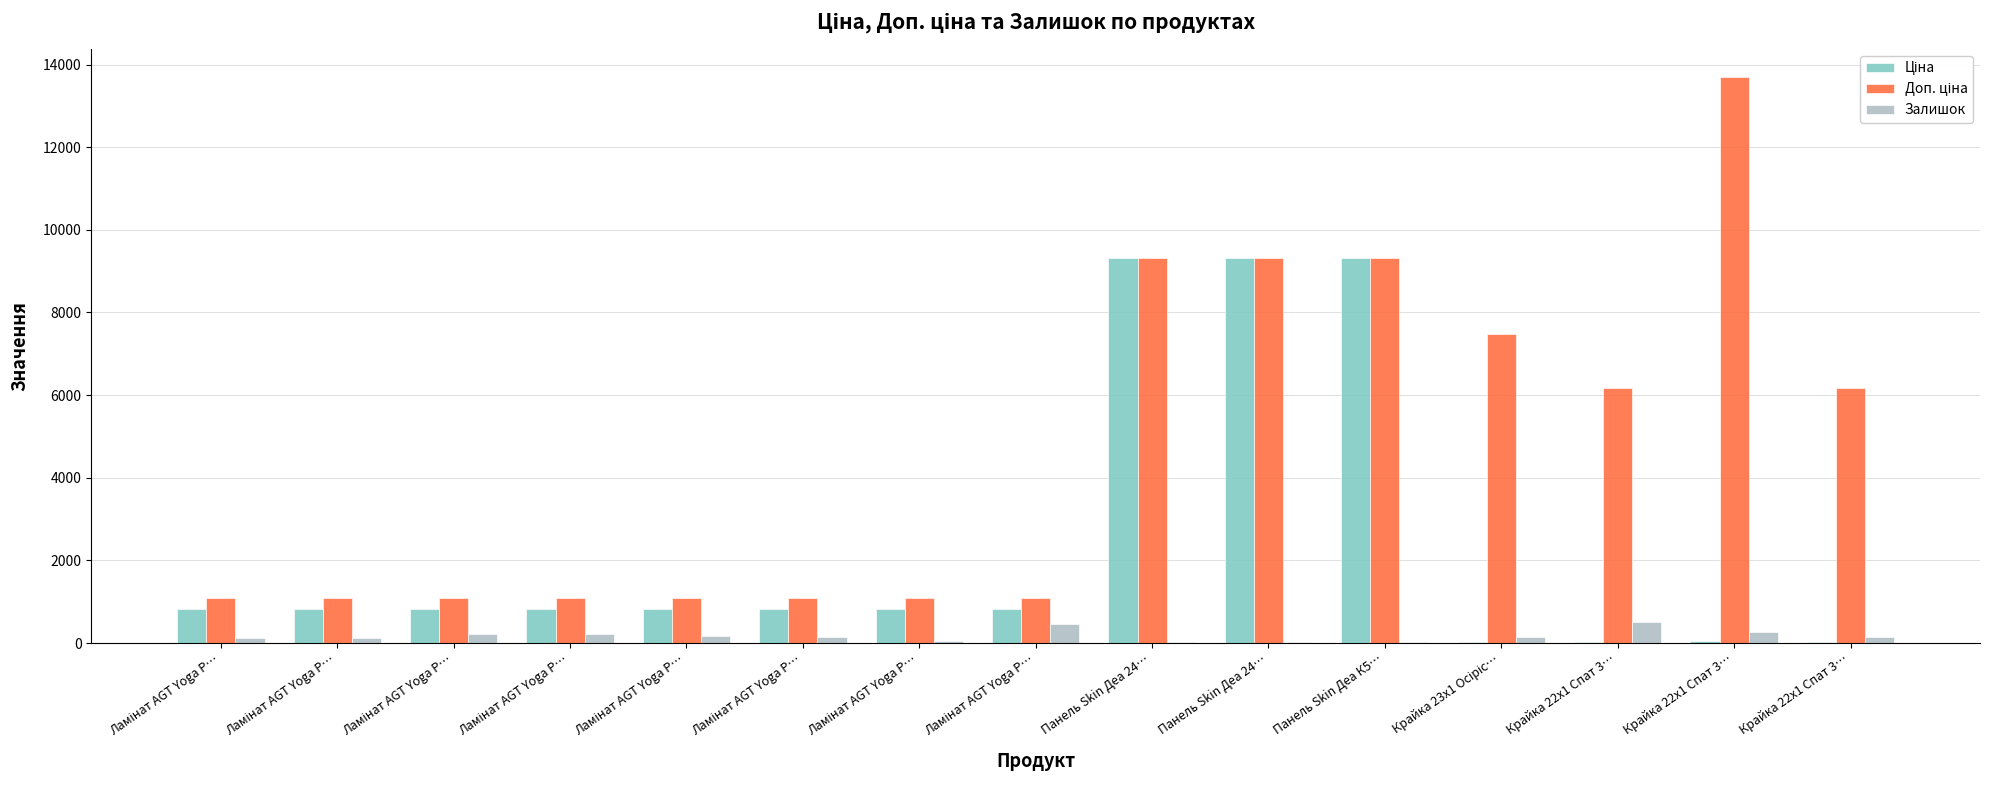

What is the label of the 15th bar from the left?

Крайка 22x1 Спат 3…